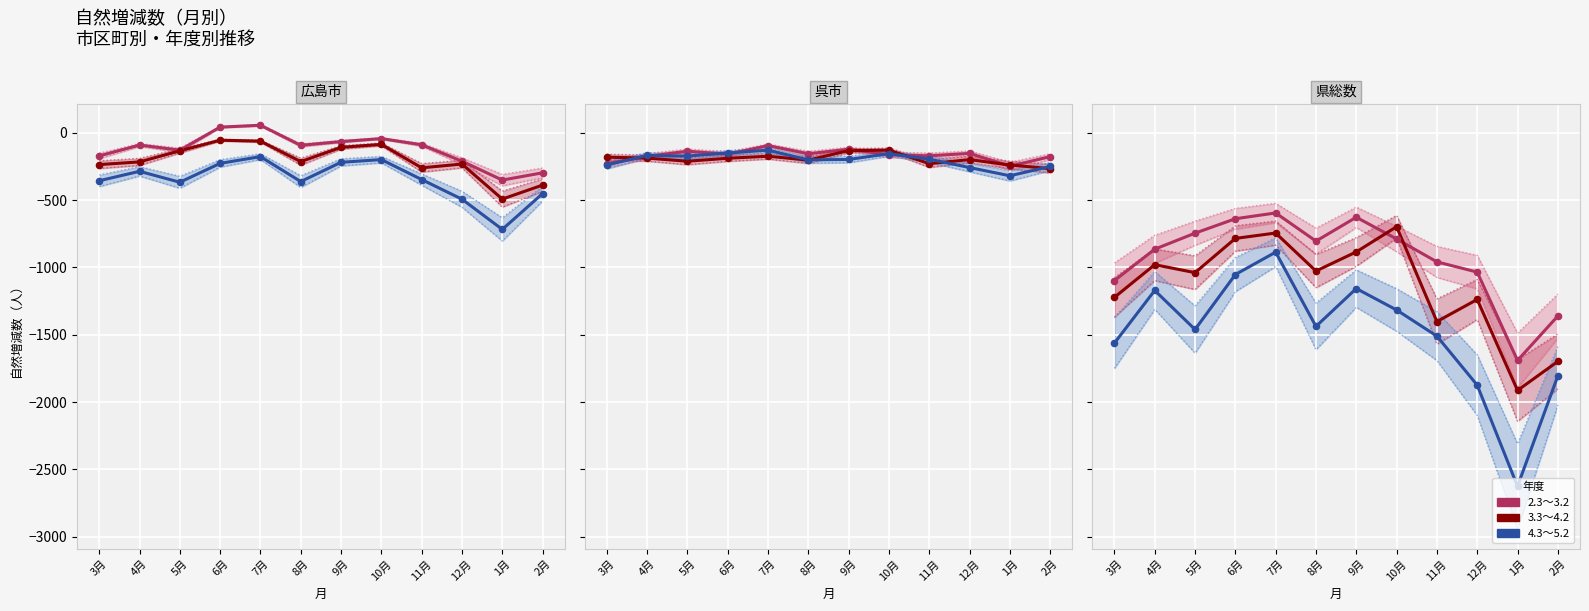

What are all the series names shown in the legend?

2.3～3.2, 3.3～4.2, 4.3～5.2